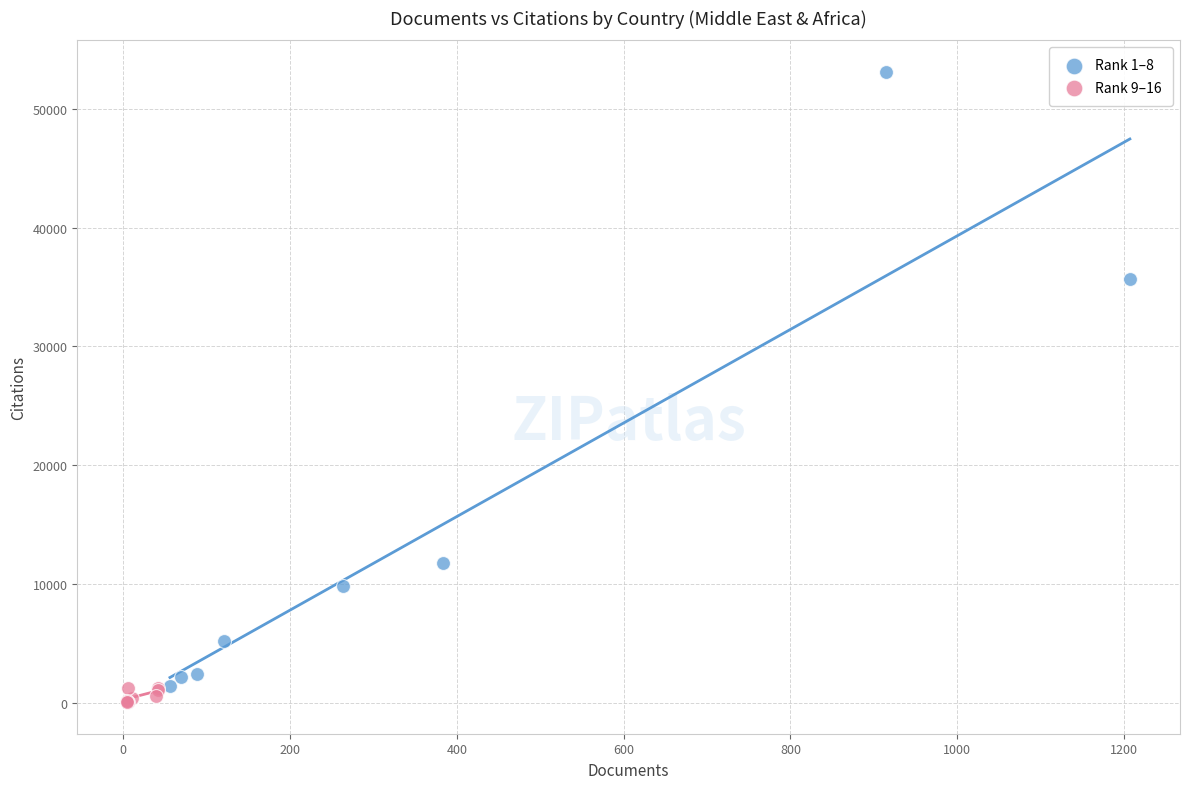

Which series has the largest Y range (max minus min)?

Rank 1–8